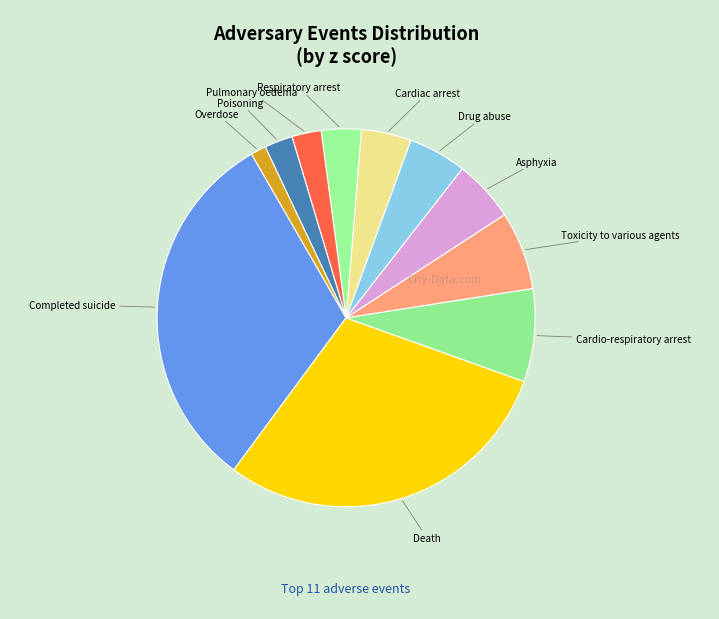

To the nearest percent, what is the average slice percentage?

9%